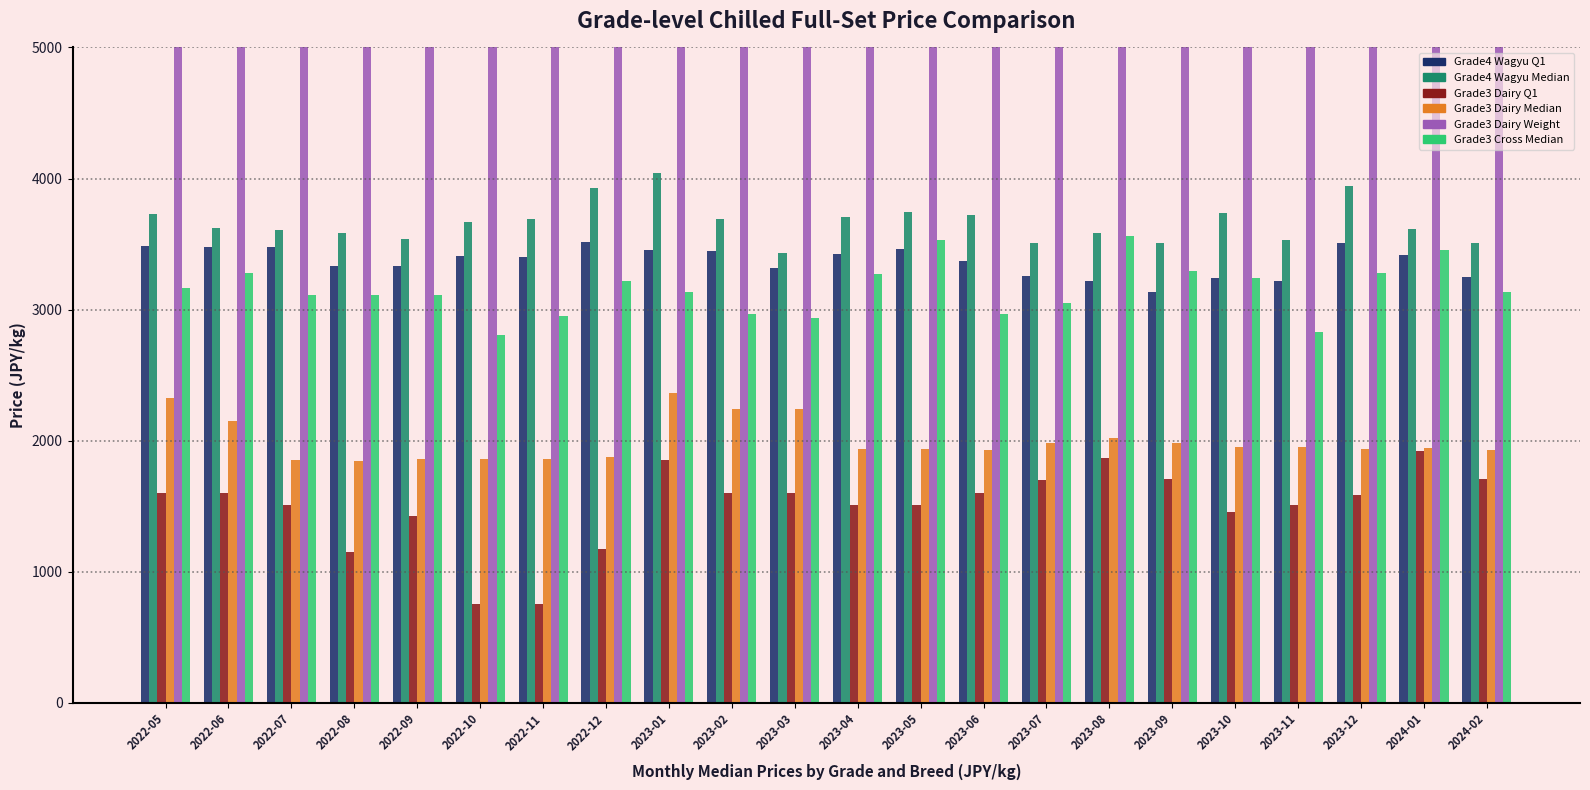

The Grade3 Cross Median series shows 3564 at 2023-08. True or false?

True